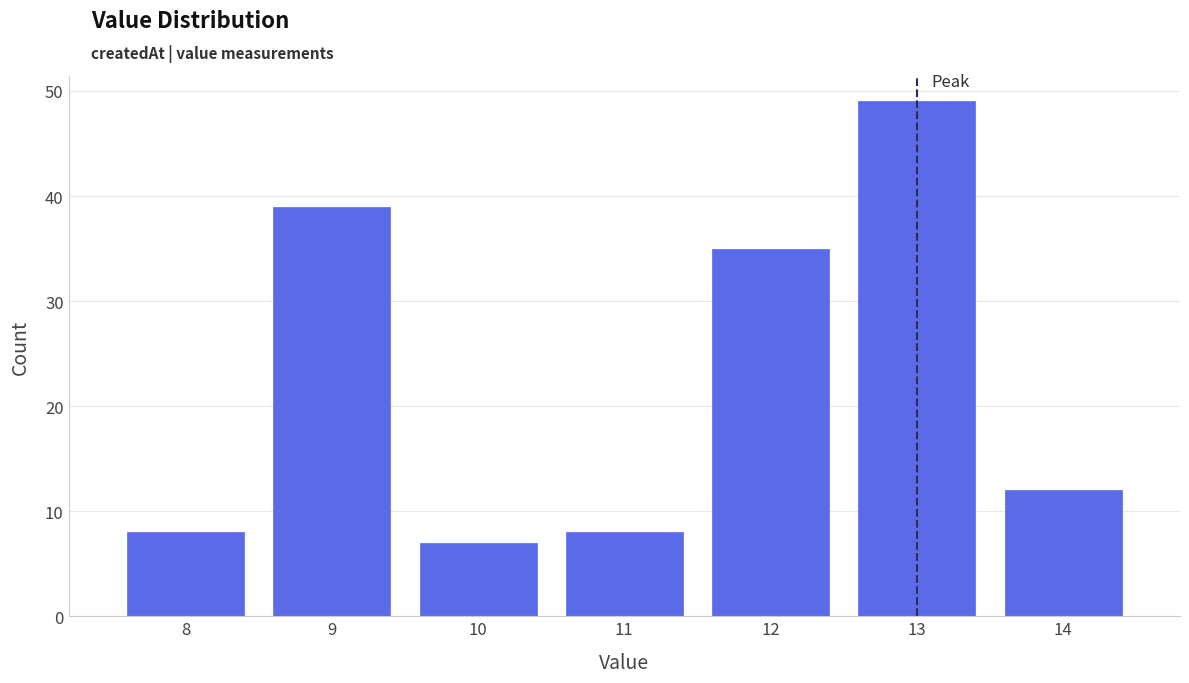

Reading left to right, list all the values displayed in this chart.

8=8	9=39	10=7	11=8	12=35	13=49	14=12